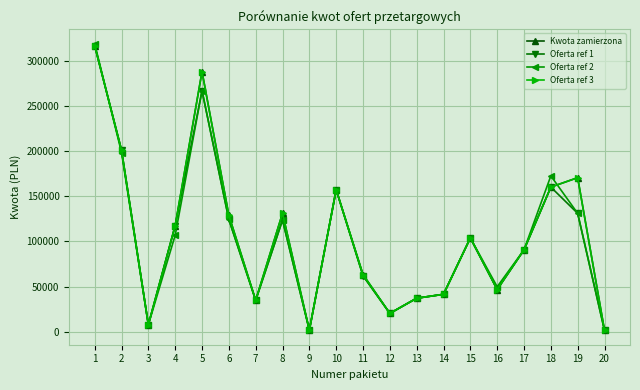

Between 14 and 12, which is larger?

14